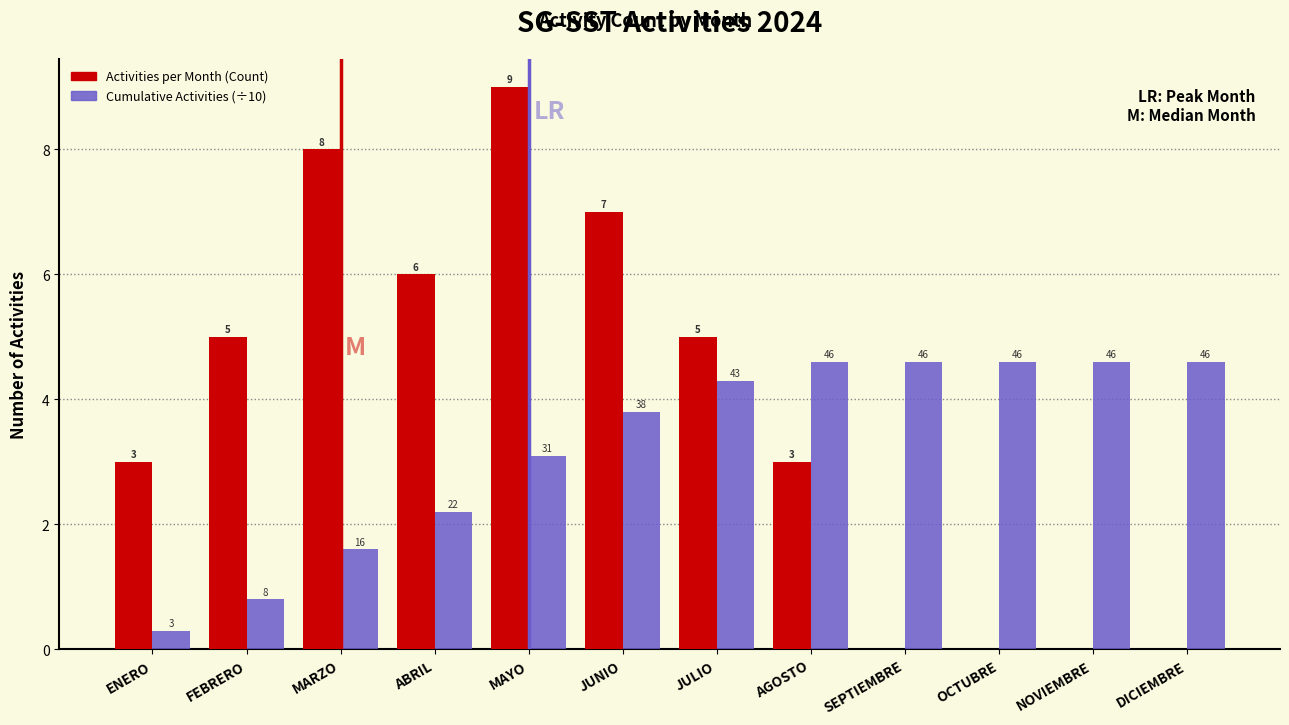

Between ENERO and DICIEMBRE, which series saw the biggest shift?

Cumulative Activities (÷10)